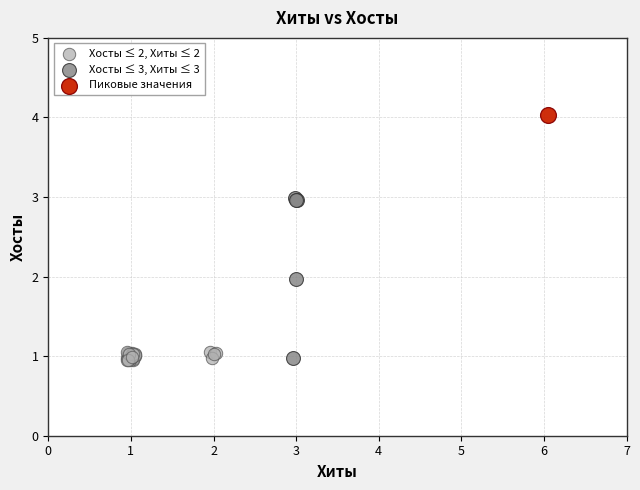

What are all the series names shown in the legend?

Хосты ≤ 2, Хиты ≤ 2, Хосты ≤ 3, Хиты ≤ 3, Пиковые значения